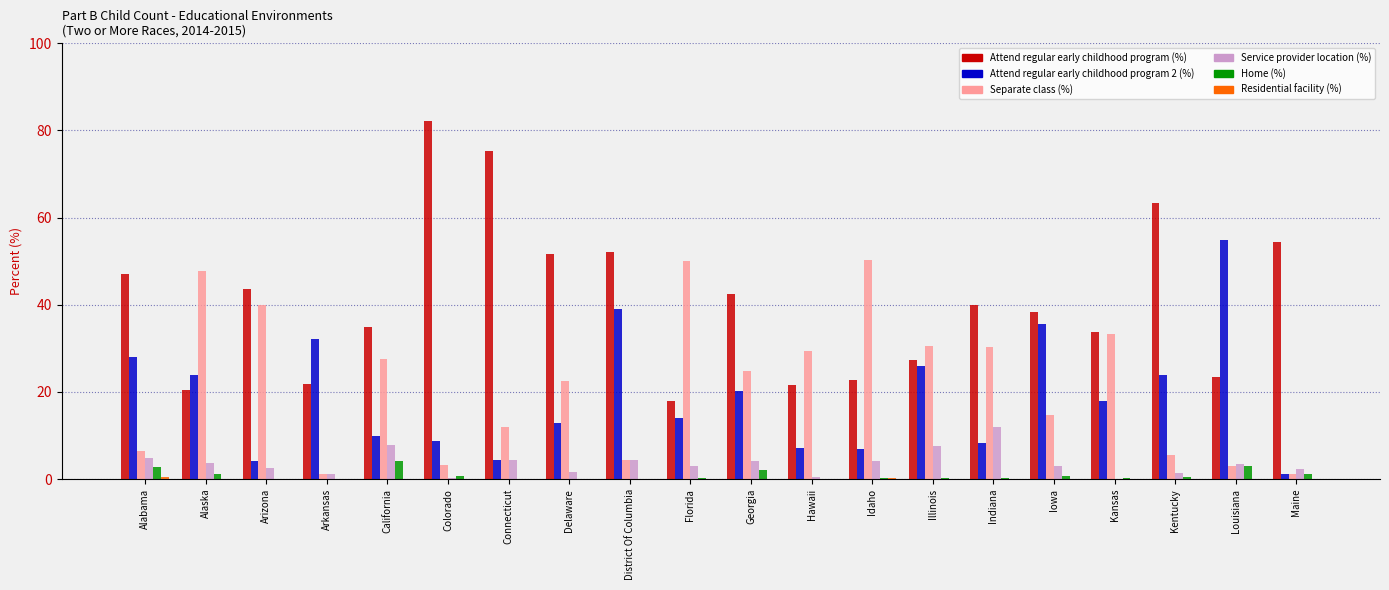

Which series has the largest total across all categories?

Attend regular early childhood program (%)